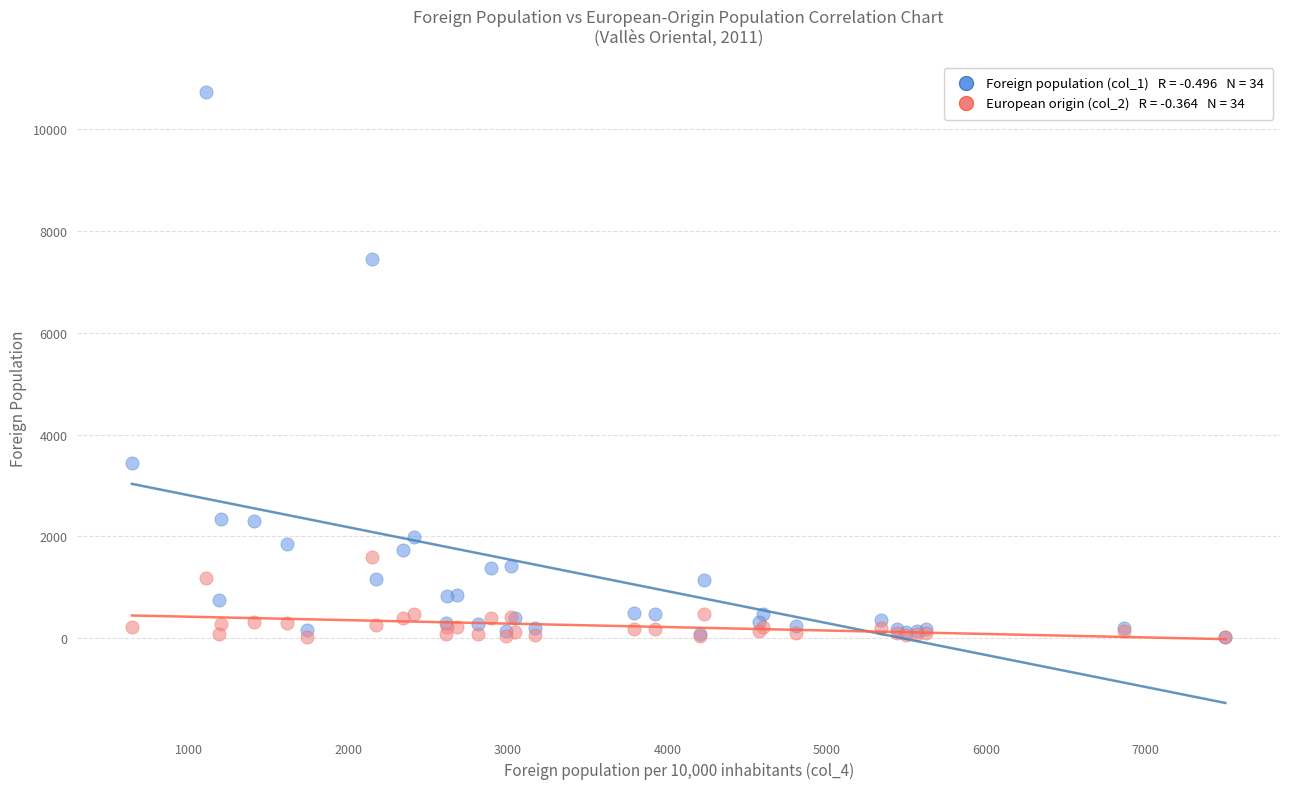

Across all series, what Y value is closest to 5374?

3445